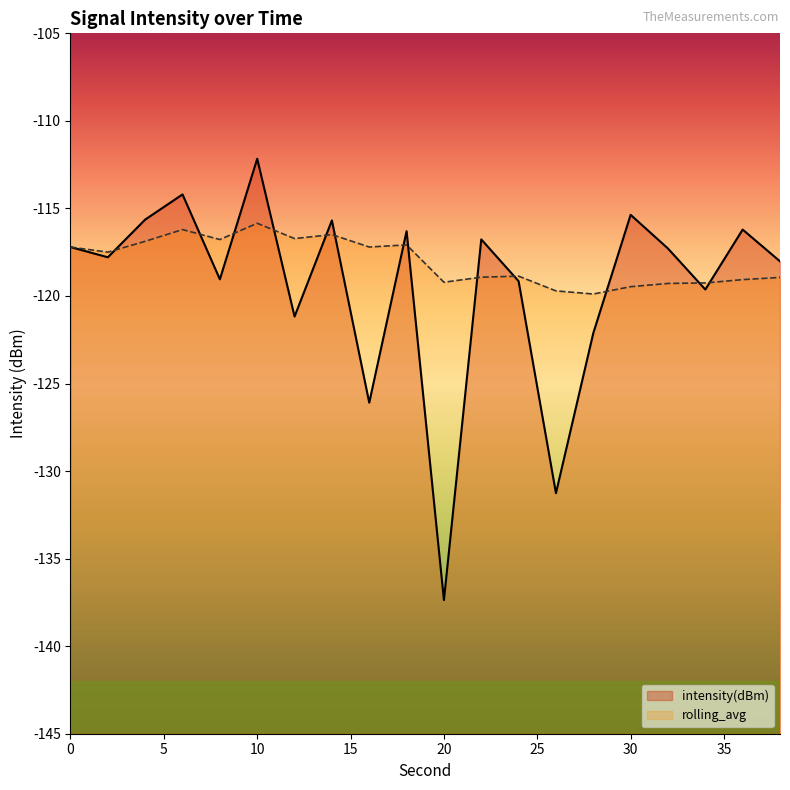

The value of rolling_avg at 30 is -184.5. True or false?

False